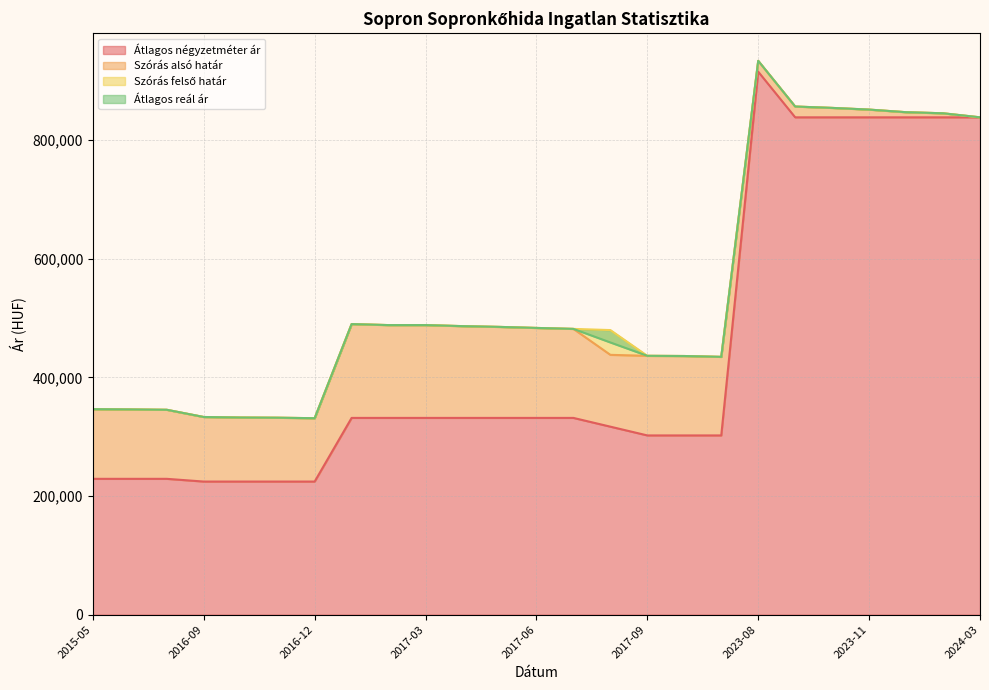

Does the chart display data point markers on the line(s)?

No